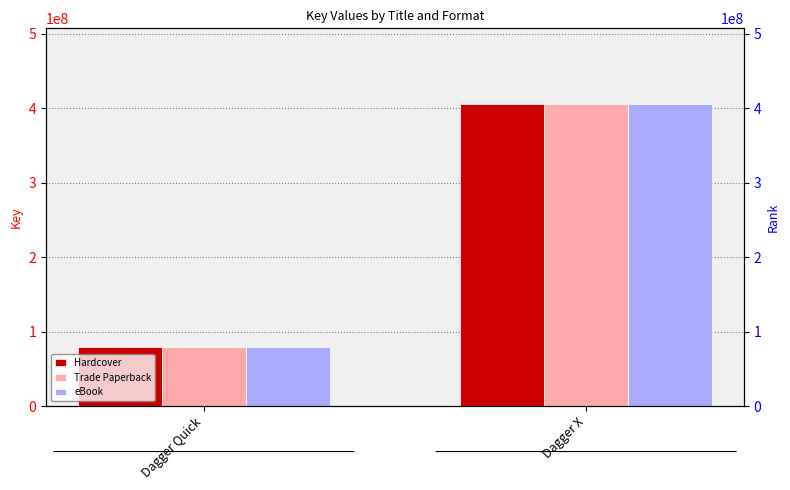

What is the label of the 2nd bar from the right?

Dagger Quick